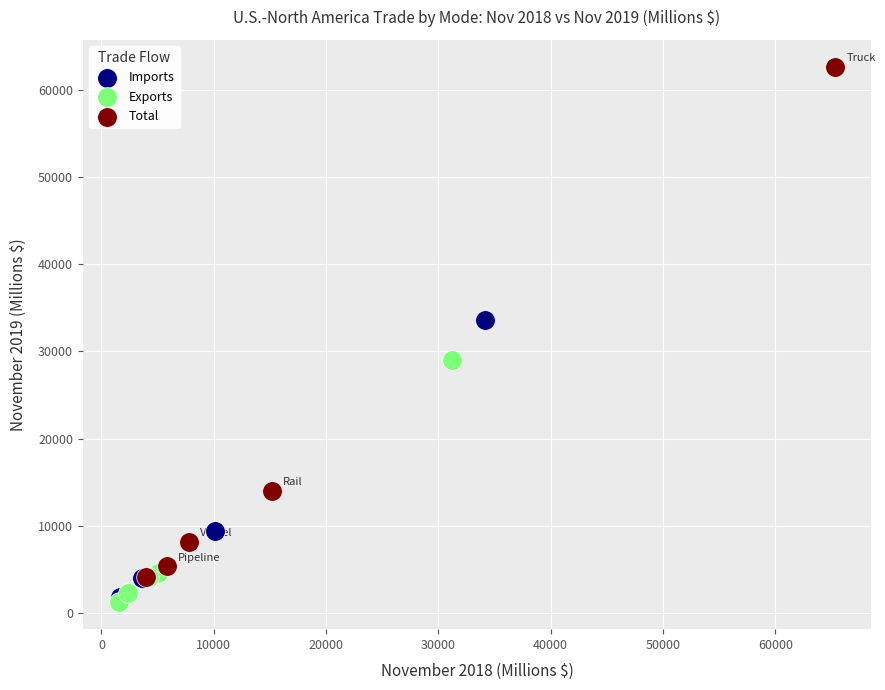

What are all the series names shown in the legend?

Imports, Exports, Total